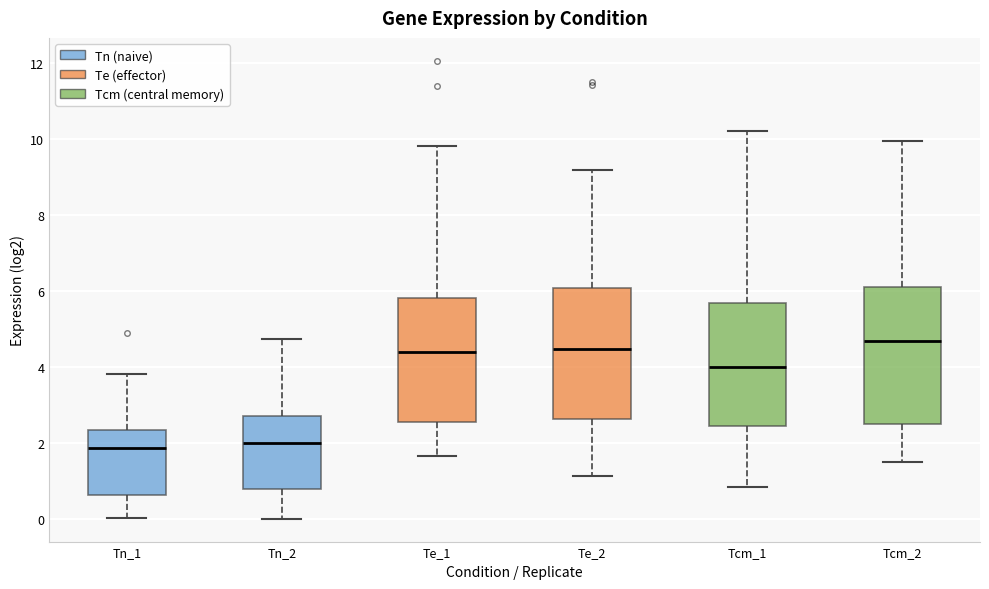

Reading left to right, transcribe this box plot: for each box, give where its median line is, the range the box spans, and where its two whiskers end, as read against the y-axis. The values are not printed on the chart, so give them approximately, as read against the axis.

Tn_1: median 1.8, box 0.6 to 2.4, whiskers 0.0 to 3.8
Tn_2: median 2.0, box 0.8 to 2.8, whiskers 0.0 to 4.8
Te_1: median 4.4, box 2.6 to 5.8, whiskers 1.6 to 9.8
Te_2: median 4.4, box 2.6 to 6.0, whiskers 1.2 to 9.2
Tcm_1: median 4.0, box 2.4 to 5.6, whiskers 0.8 to 10.2
Tcm_2: median 4.6, box 2.6 to 6.0, whiskers 1.4 to 10.0